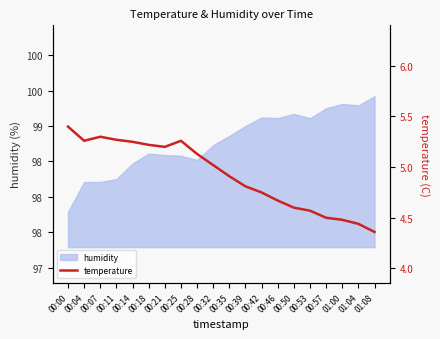

The value at 00:25 is 9.3. True or false?

False